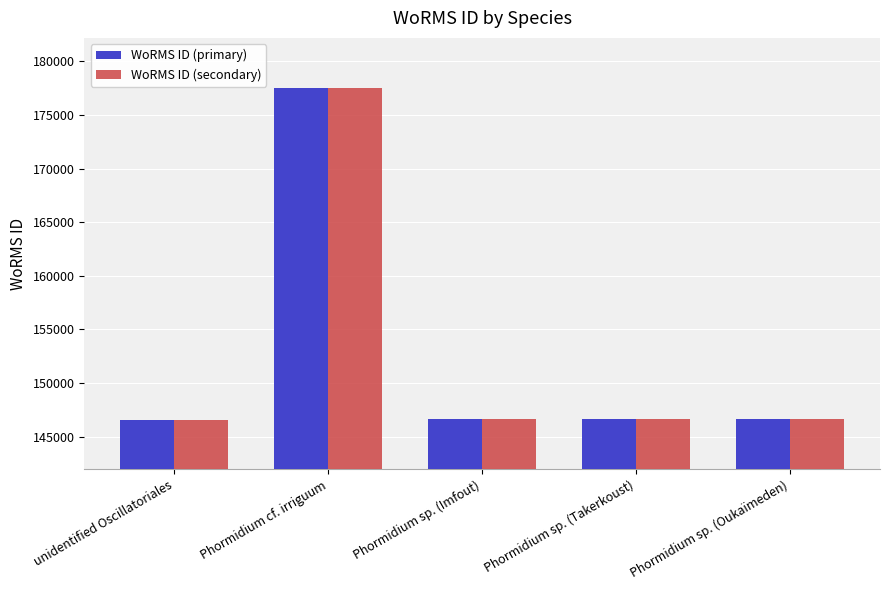

True or false: WoRMS ID (primary) has a value of 90384 at Phormidium sp. (Imfout).

False